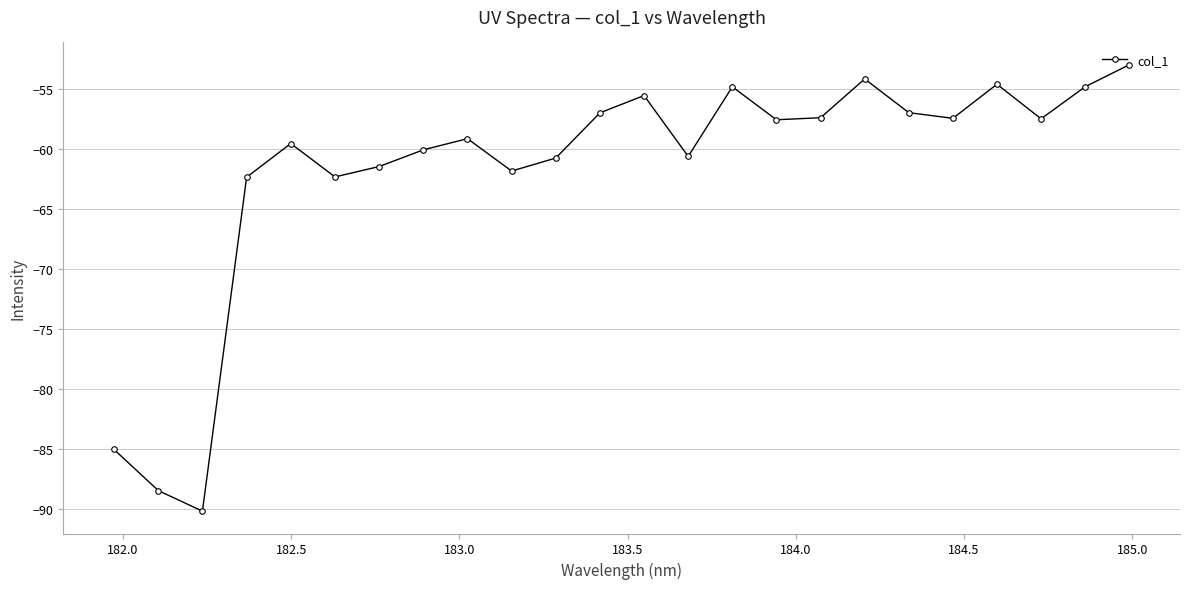

What is the value of the 11th point from the left?

-60.7